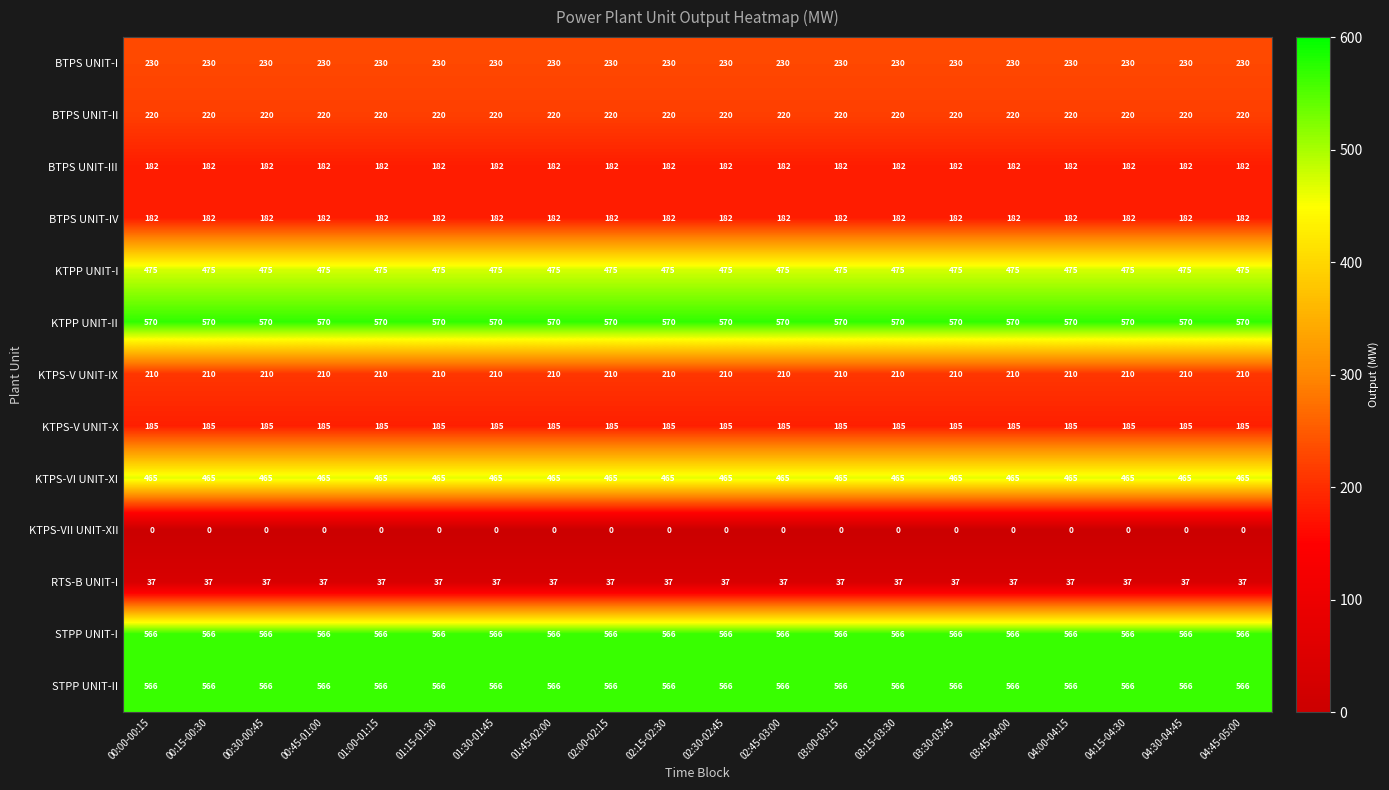

How many distinct data groups are displayed?

13